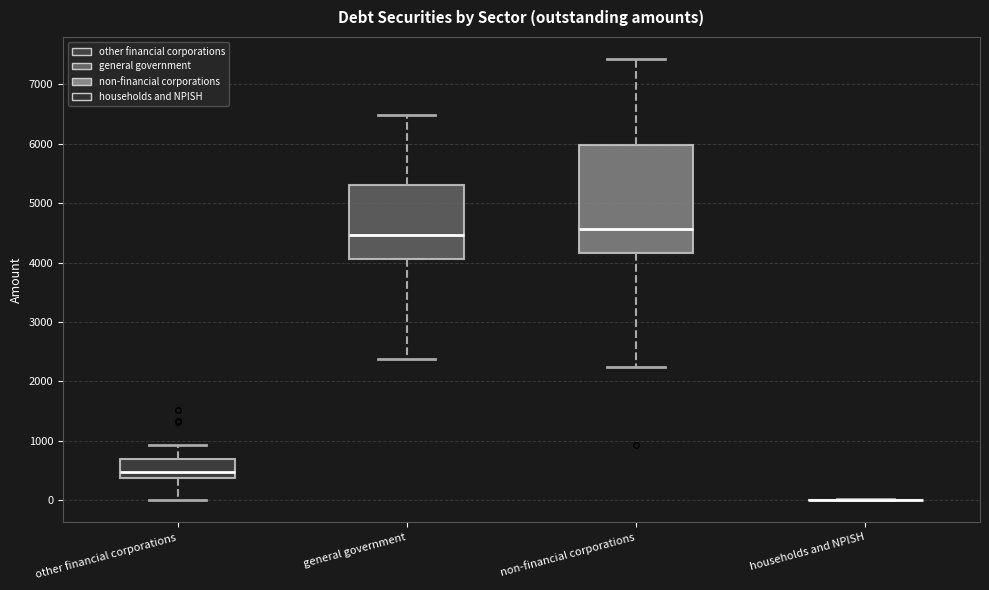

Reading left to right, transcribe this box plot: for each box, give where its median line is, the range the box spans, and where its two whiskers end, as read against the y-axis. The values are not printed on the chart, so give them approximately, as read against the axis.

other financial corporations: median 500, box 400 to 700, whiskers 0 to 900
general government: median 4500, box 4100 to 5300, whiskers 2400 to 6500
non-financial corporations: median 4600, box 4200 to 6000, whiskers 2200 to 7400
households and NPISH: box collapsed to a line at 0, whiskers 0 to 0